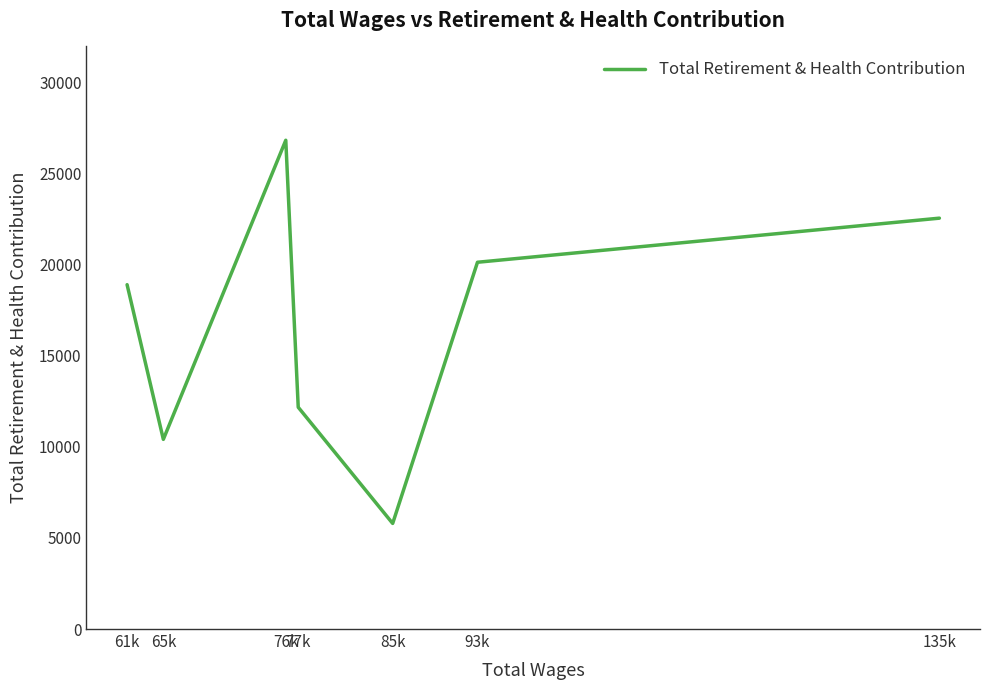

Read the value at 65k, to the nearest 50.

10400